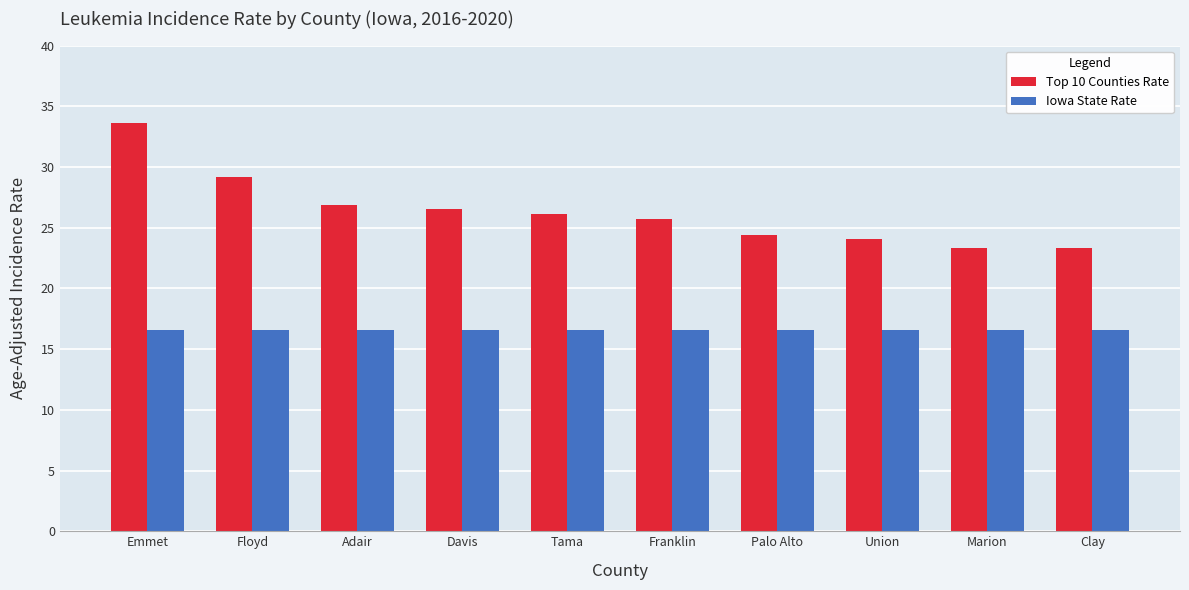

What is the greatest value displayed?

33.6